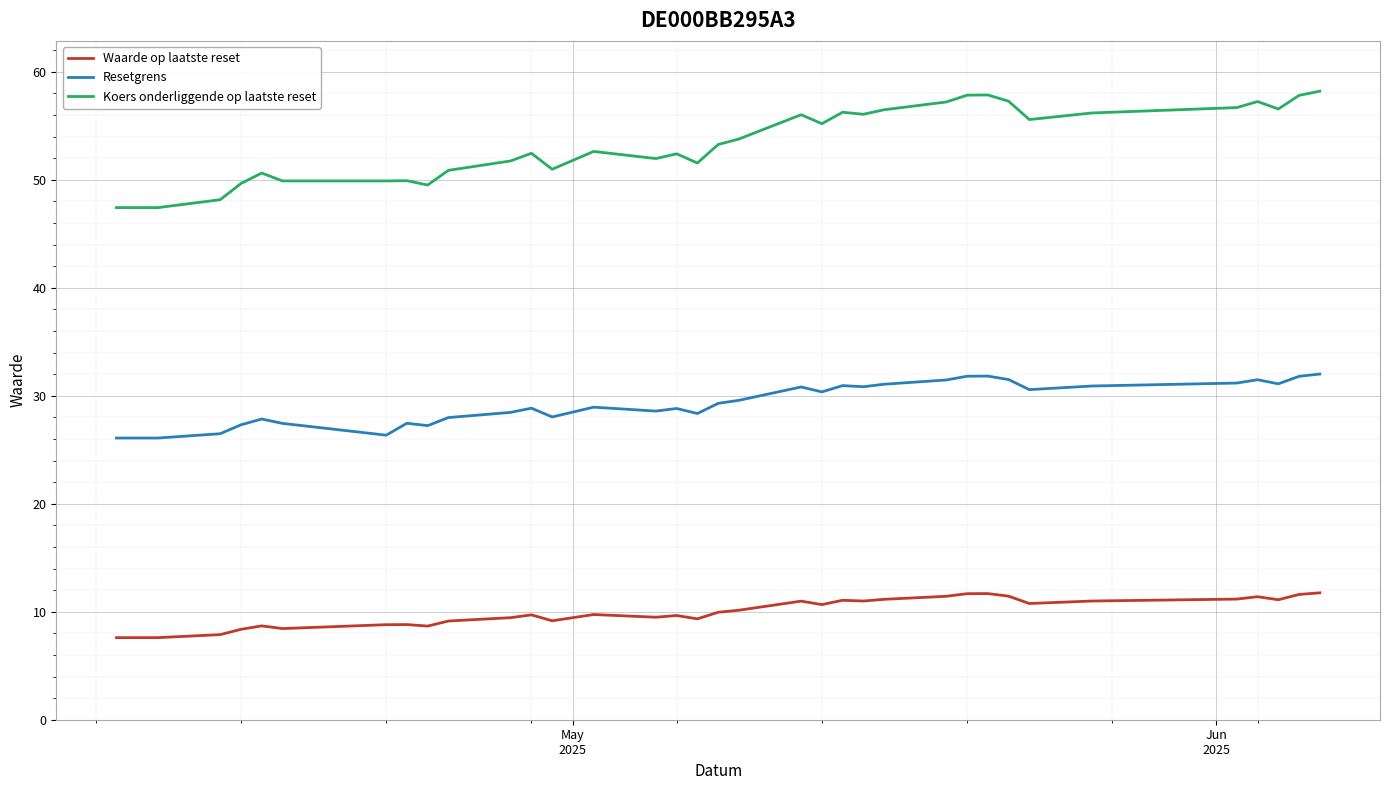

True or false: Waarde op laatste reset and Koers onderliggende op laatste reset cross at least once.

False